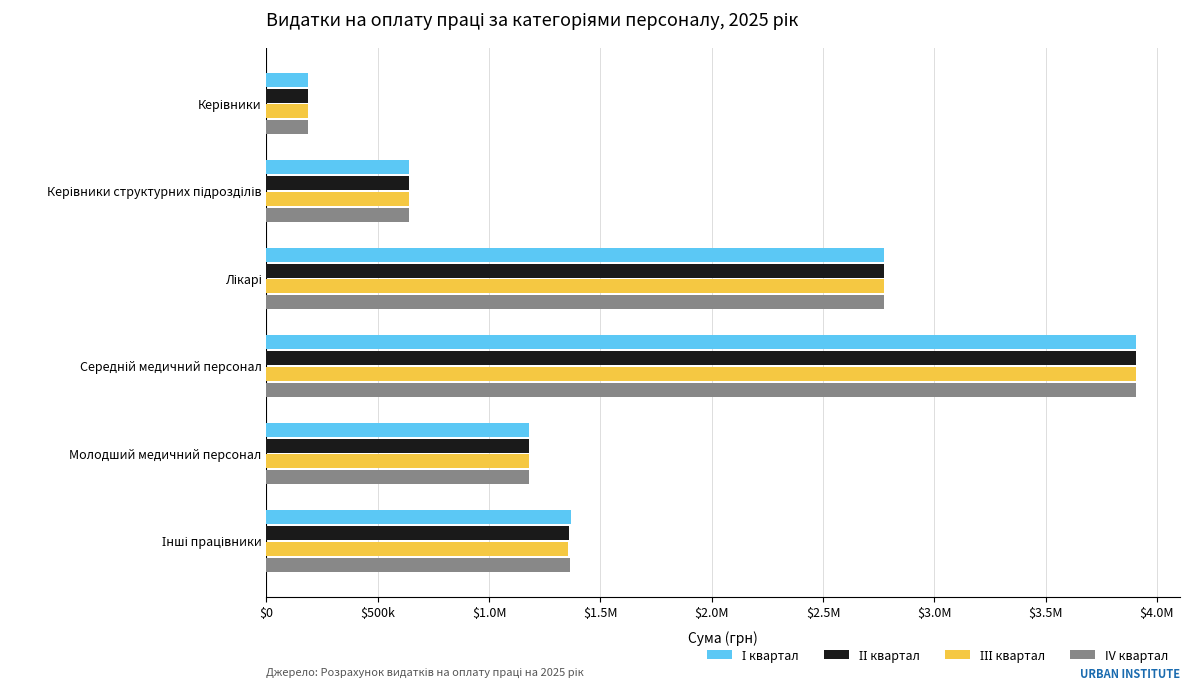

Which series has the largest range (max minus min)?

І квартал